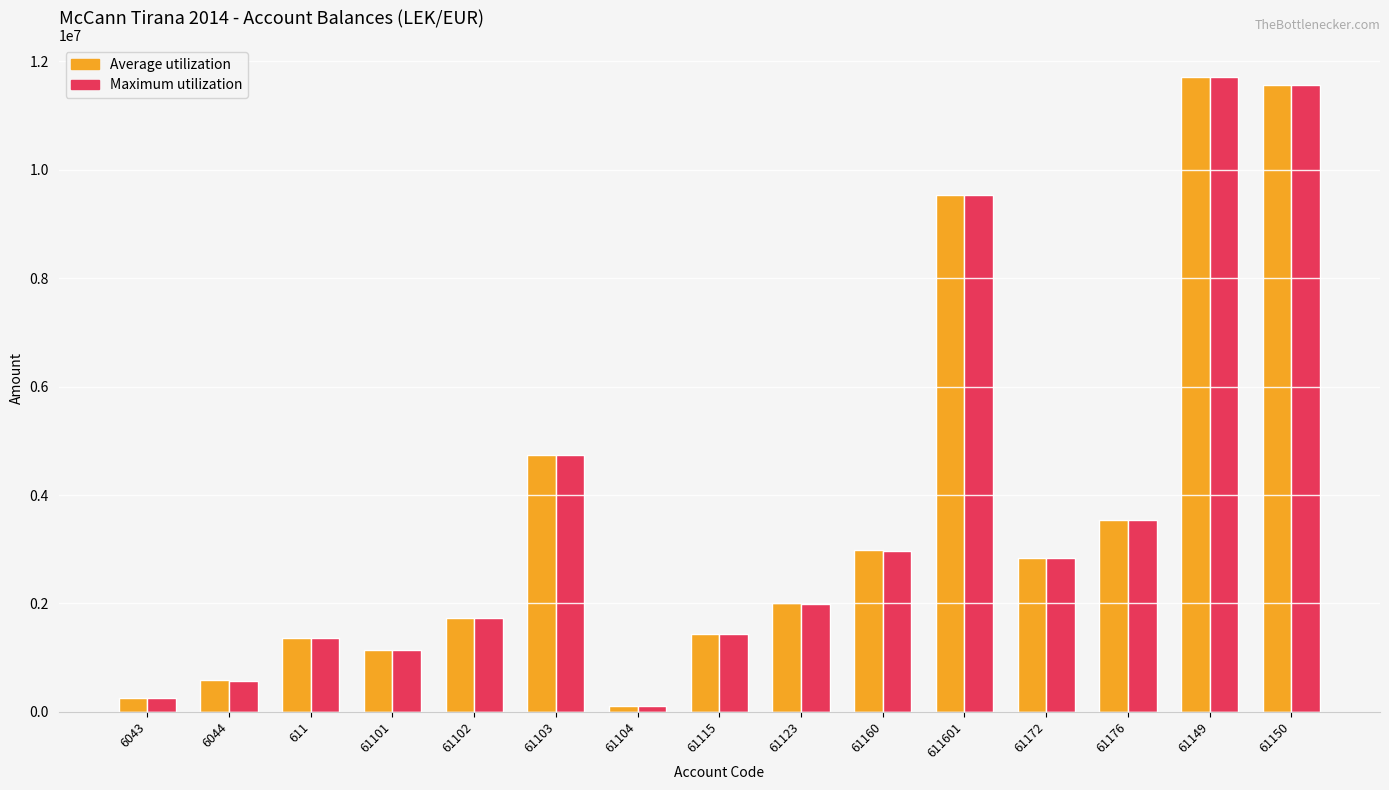

What is the difference between the second highest and minimum values in the Average utilization series?

11468731.1